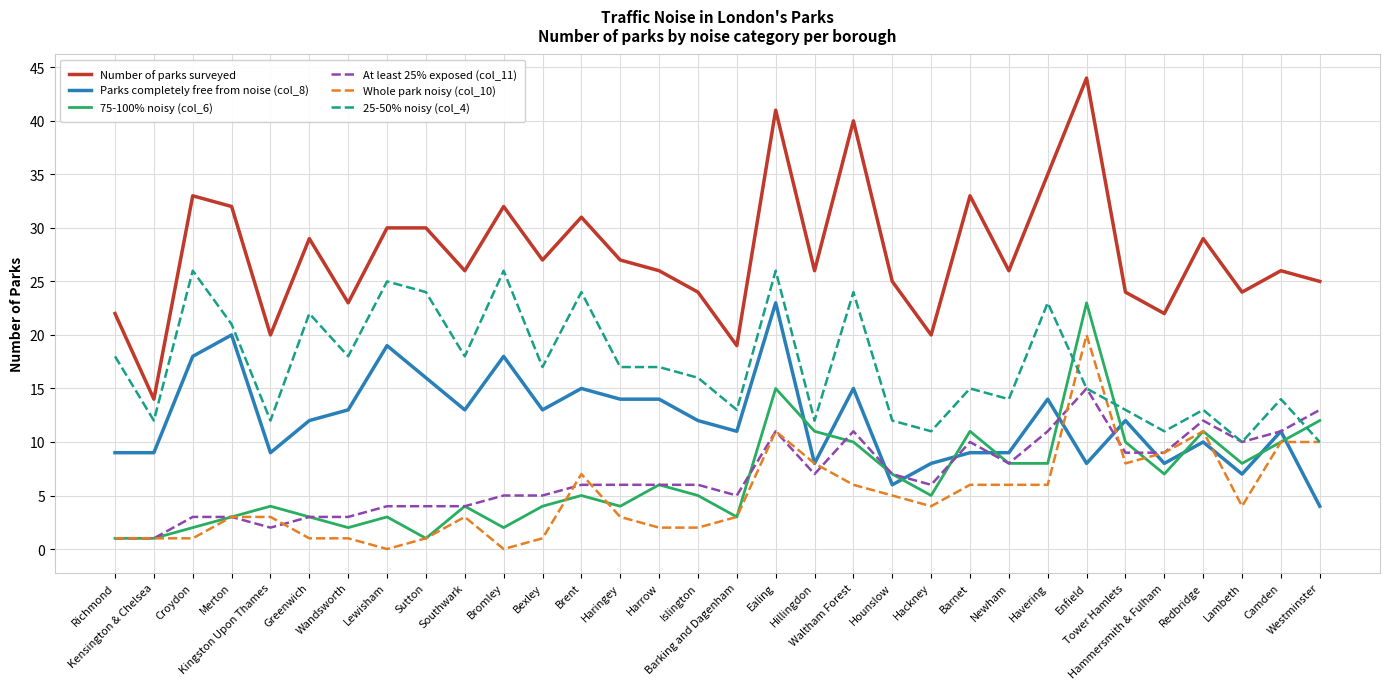

What is the highest value of the Number of parks surveyed series?

44